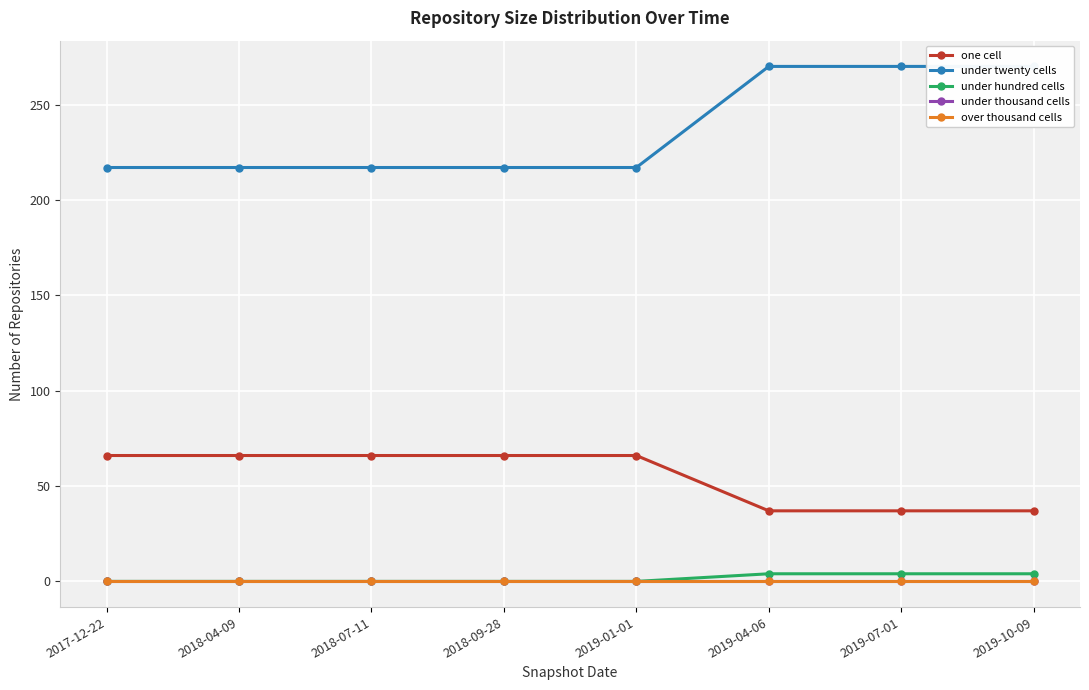

Reading left to right, extract all data points from this chart.

one cell: 2017-12-22=66	2018-04-09=66	2018-07-11=66	2018-09-28=66	2019-01-01=66	2019-04-06=37	2019-07-01=37	2019-10-09=37
under twenty cells: 2017-12-22=217	2018-04-09=217	2018-07-11=217	2018-09-28=217	2019-01-01=217	2019-04-06=270	2019-07-01=270	2019-10-09=270
under hundred cells: 2017-12-22=0	2018-04-09=0	2018-07-11=0	2018-09-28=0	2019-01-01=0	2019-04-06=4	2019-07-01=4	2019-10-09=4
under thousand cells: 2017-12-22=0	2018-04-09=0	2018-07-11=0	2018-09-28=0	2019-01-01=0	2019-04-06=0	2019-07-01=0	2019-10-09=0
over thousand cells: 2017-12-22=0	2018-04-09=0	2018-07-11=0	2018-09-28=0	2019-01-01=0	2019-04-06=0	2019-07-01=0	2019-10-09=0